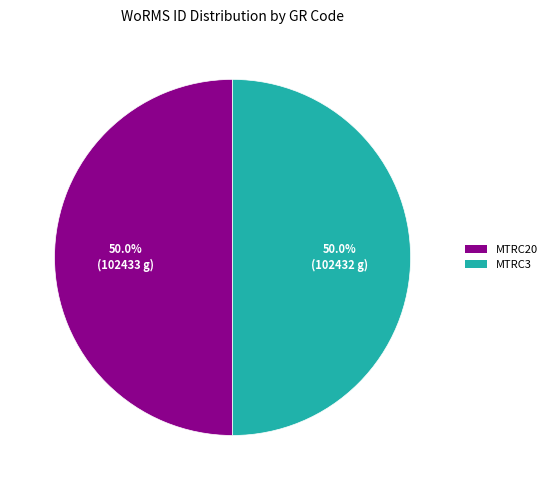

Combined, what portion of the pie is MTRC20 and MTRC3?

100.0%